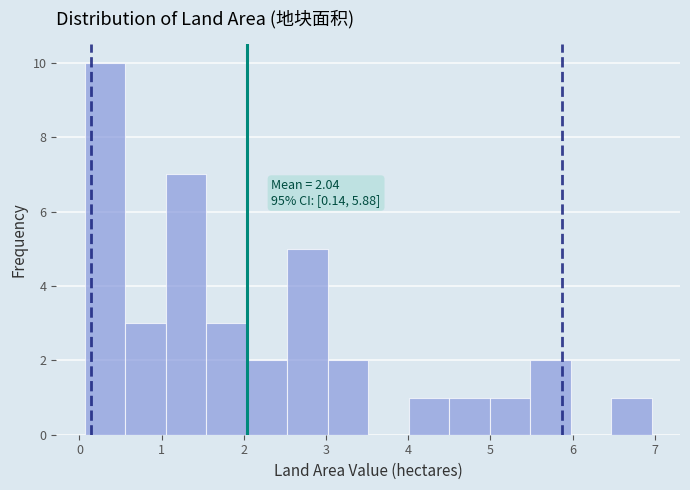

Which range on the x-axis has the tallest bar?

0.1 to 0.6